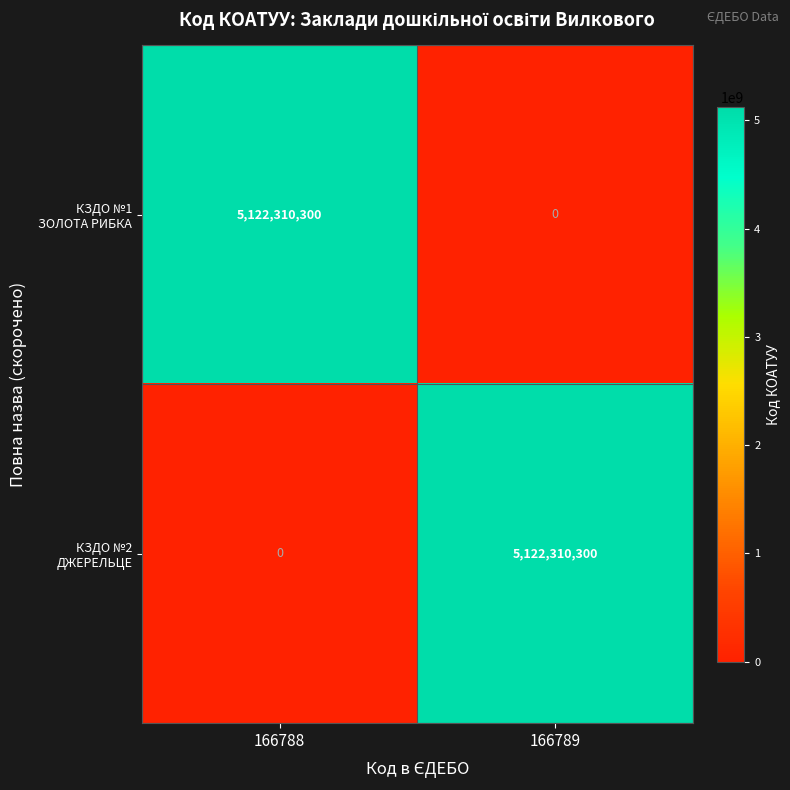

What is the spread (max minus min) of values at 166789?

5122310300